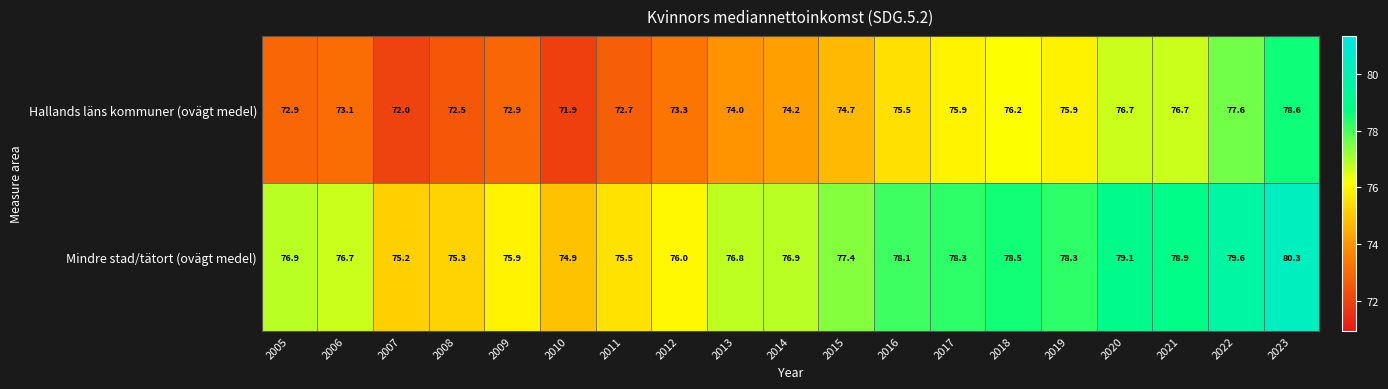

Between 2006 and 2014, which series saw the biggest shift?

Hallands läns kommuner (ovägt medel)